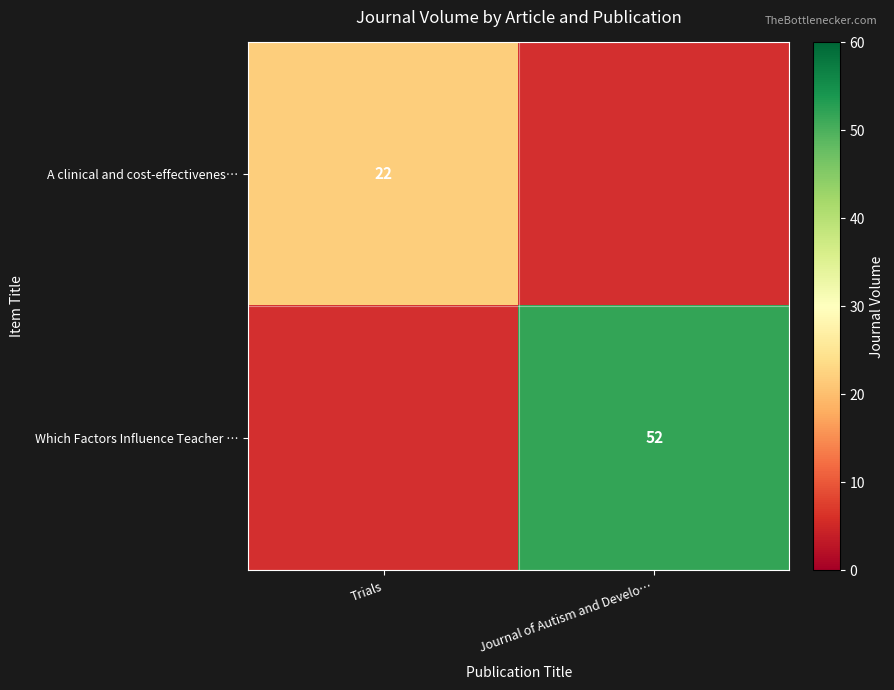

True or false: Which Factors Influence Teacher … has a value of 22.2 at Journal of Autism and Develo….

False